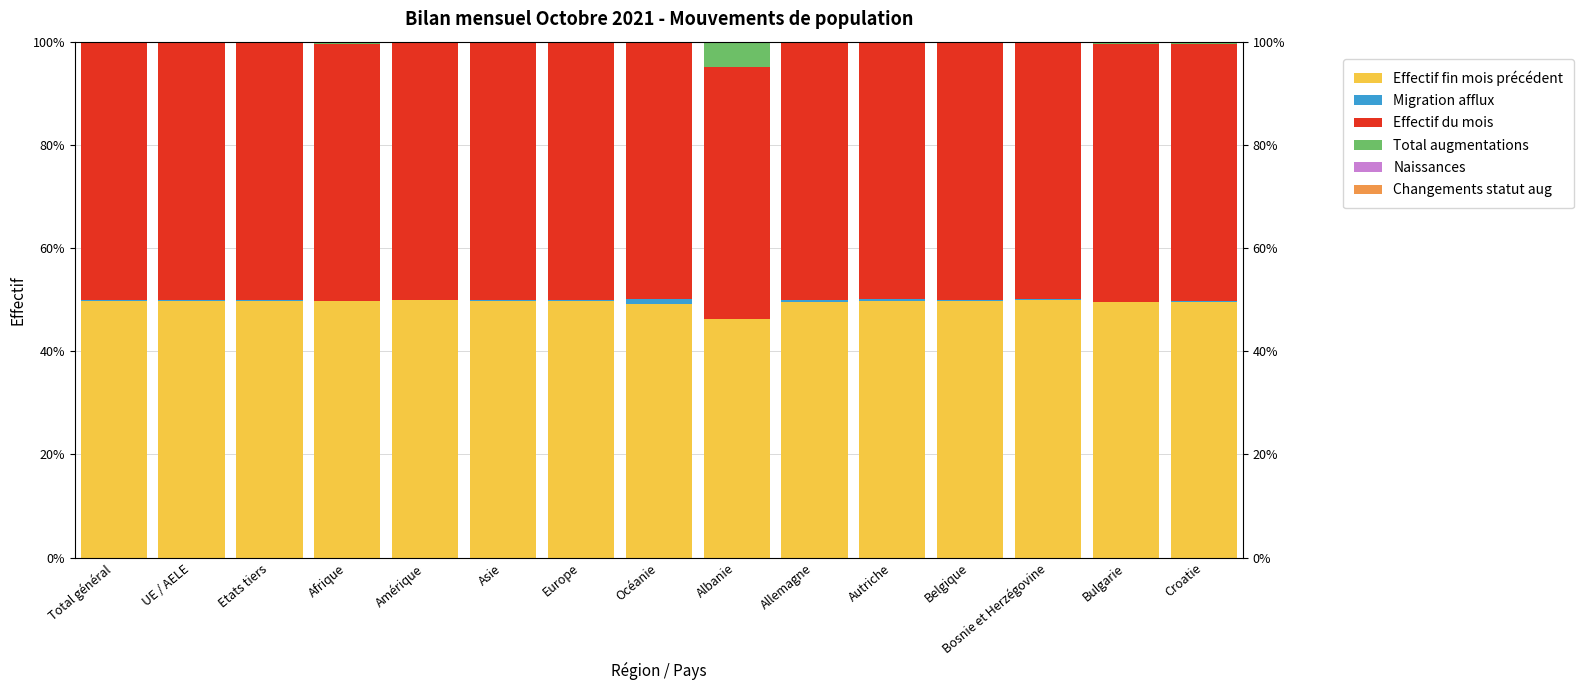

How many groups of bars are there?

15